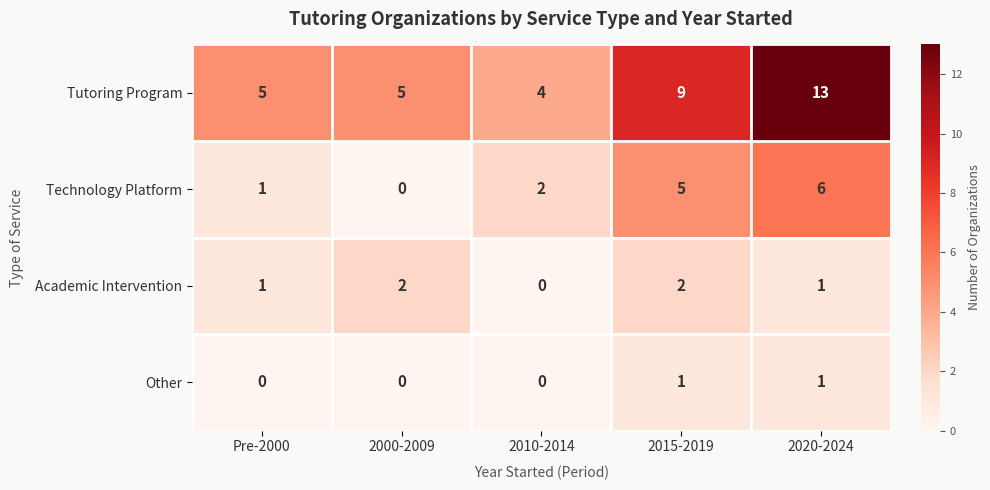

At how many categories does at least one series exceed 3?

5